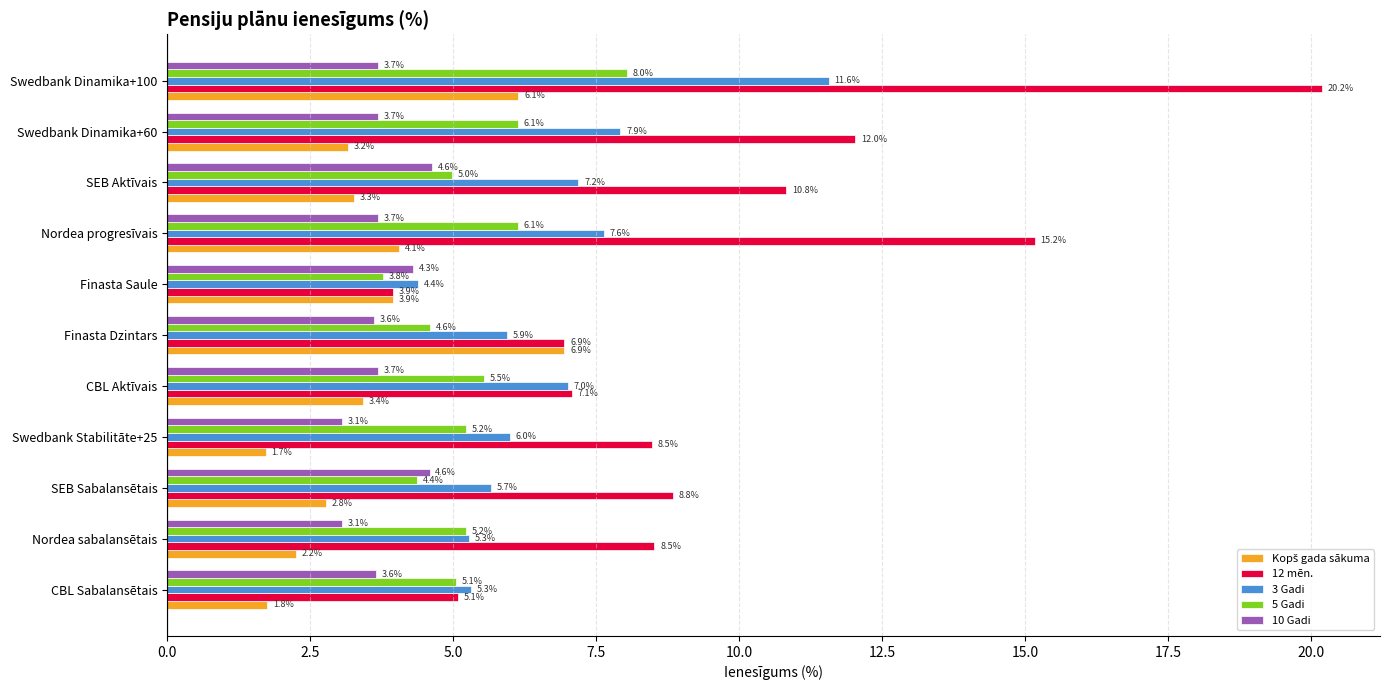

The 5 Gadi series shows 6.6 at SEB Sabalansētais. True or false?

False